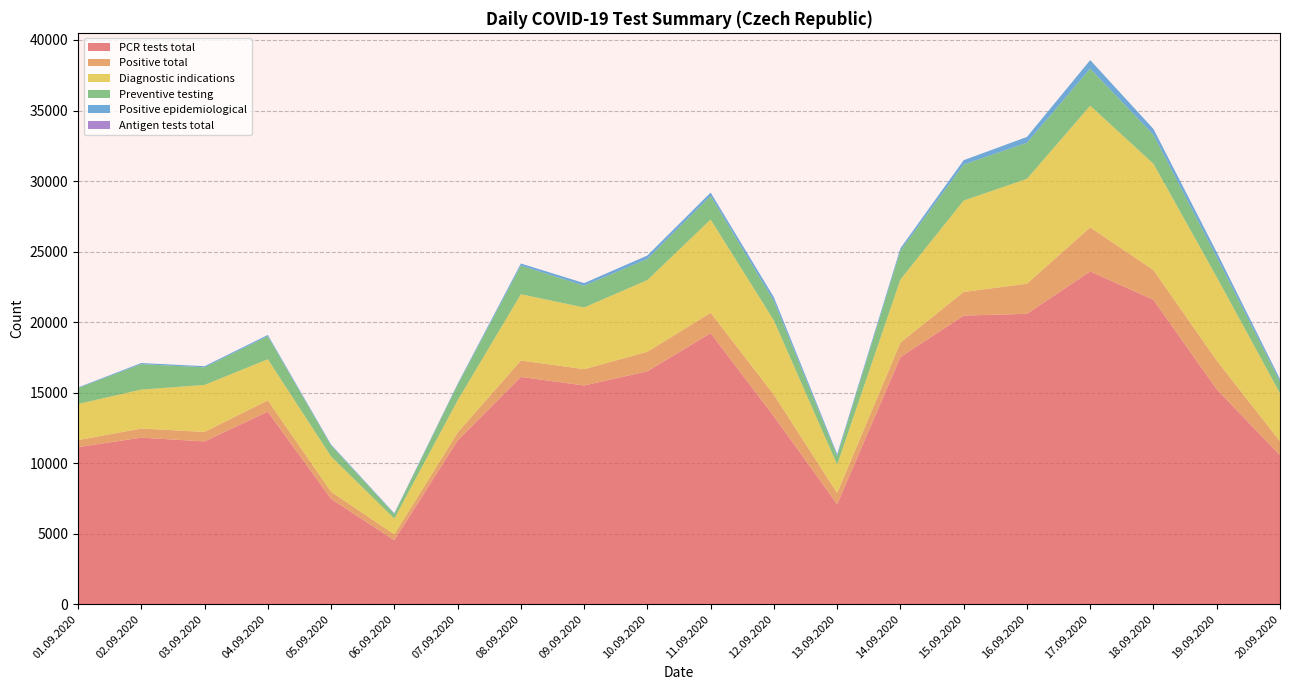

At which category is the sum across all series the highest?

17.09.2020